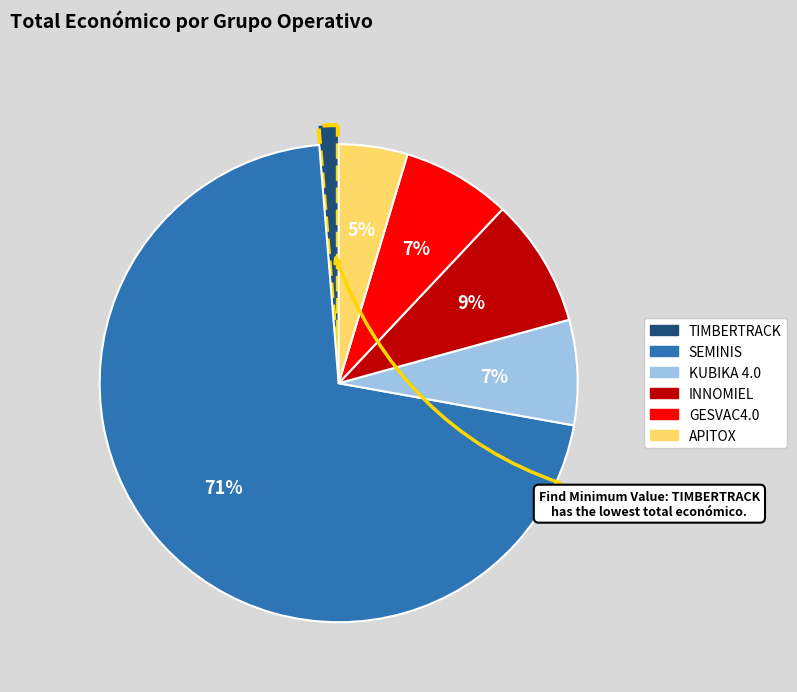

Which has a higher value, INNOMIEL or GESVAC4.0?

INNOMIEL